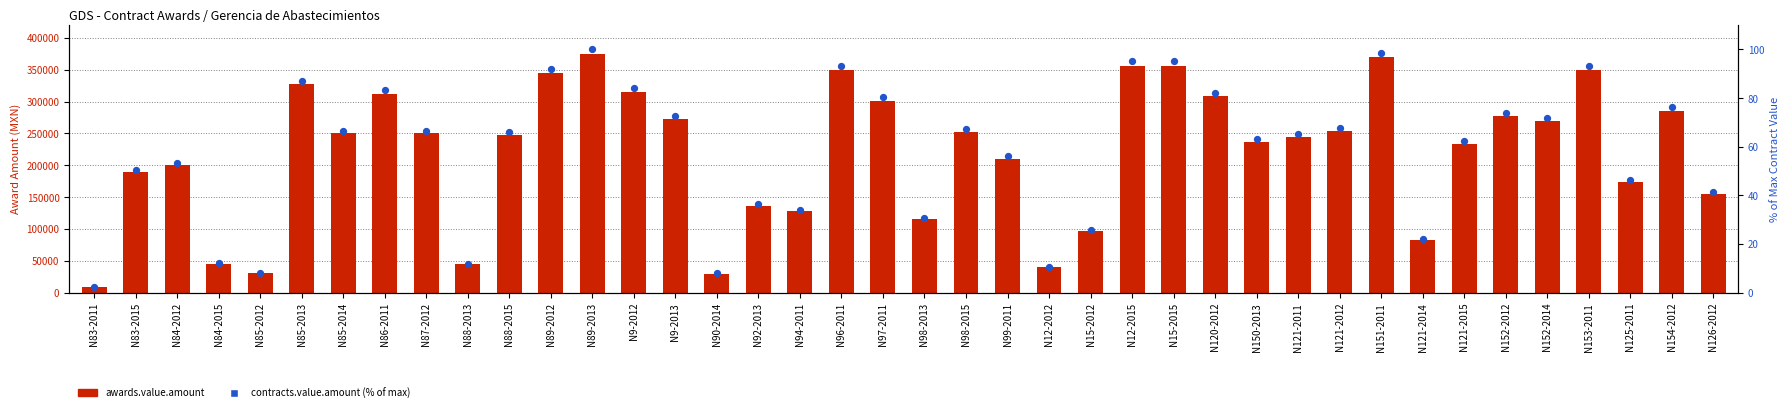

At how many categories does at least one series exceed 93573?

33